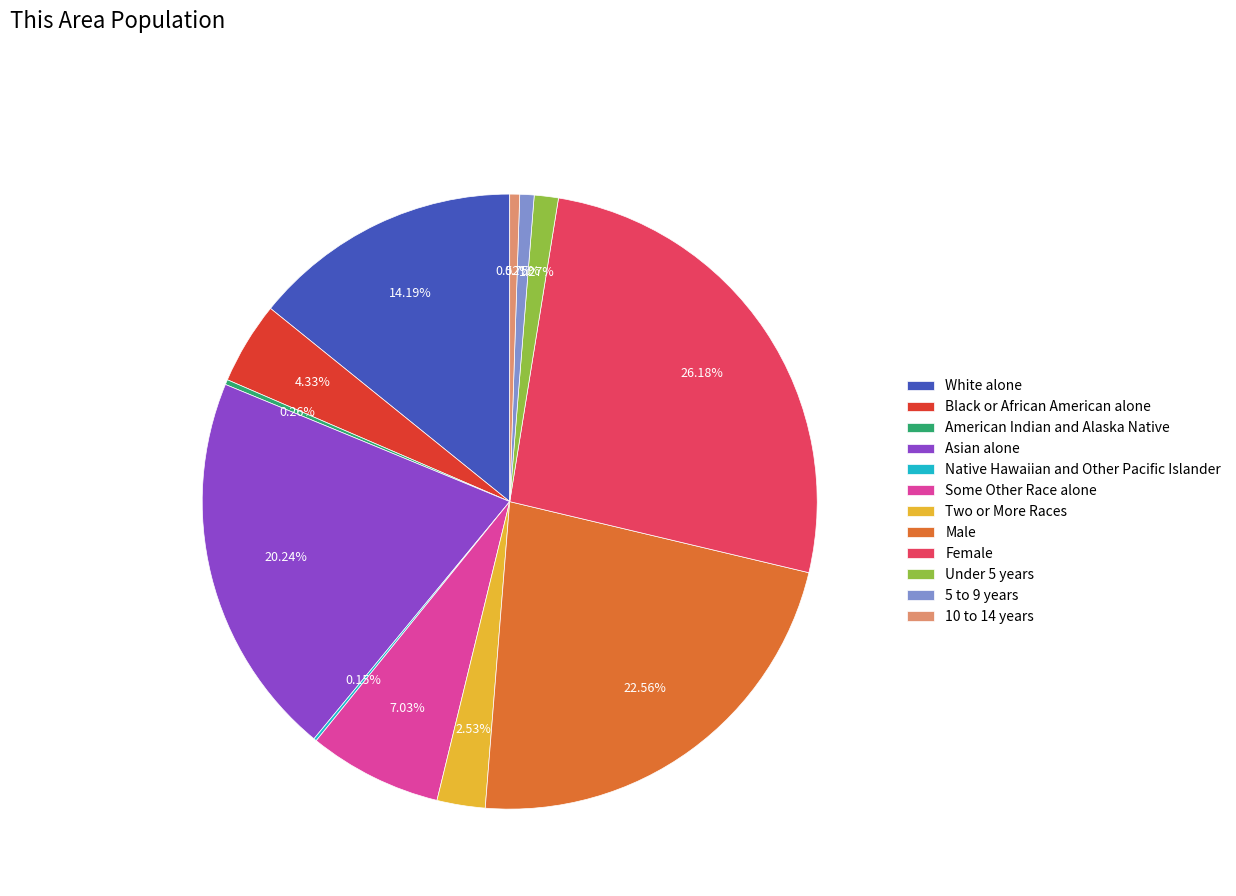

Which has a higher value, Male or Black or African American alone?

Male